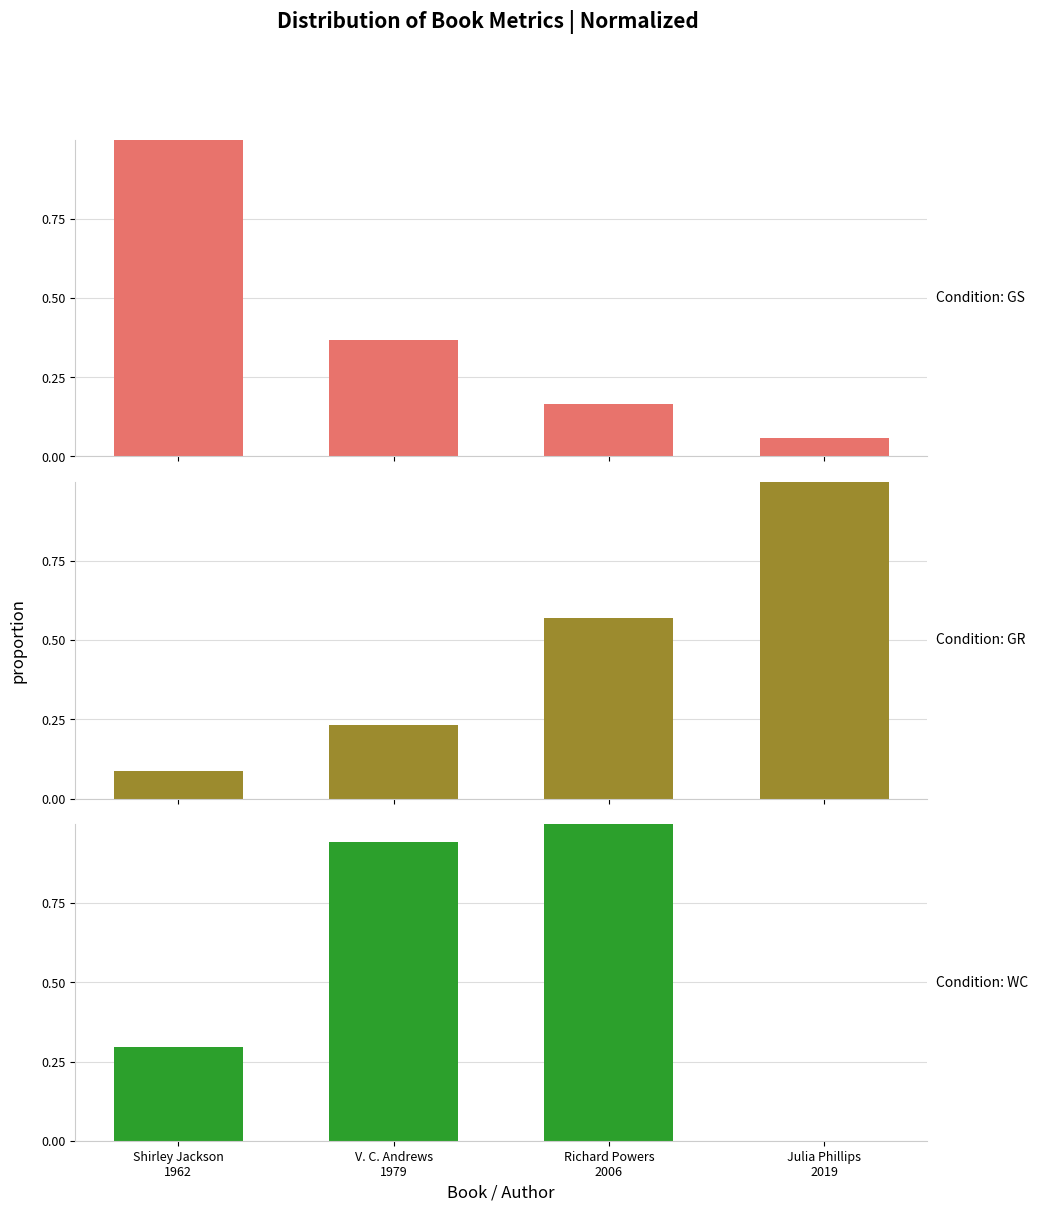

True or false: Global Score has a value of 1.0 at Shirley Jackson
1962.

True